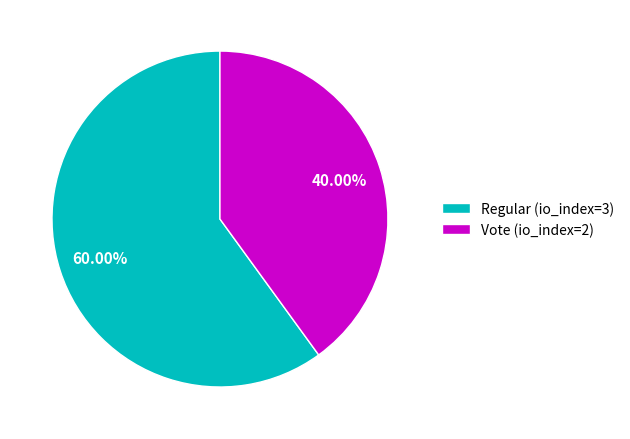

What is the ratio of the value at Vote (io_index=2) to the value at Regular (io_index=3)?

0.7